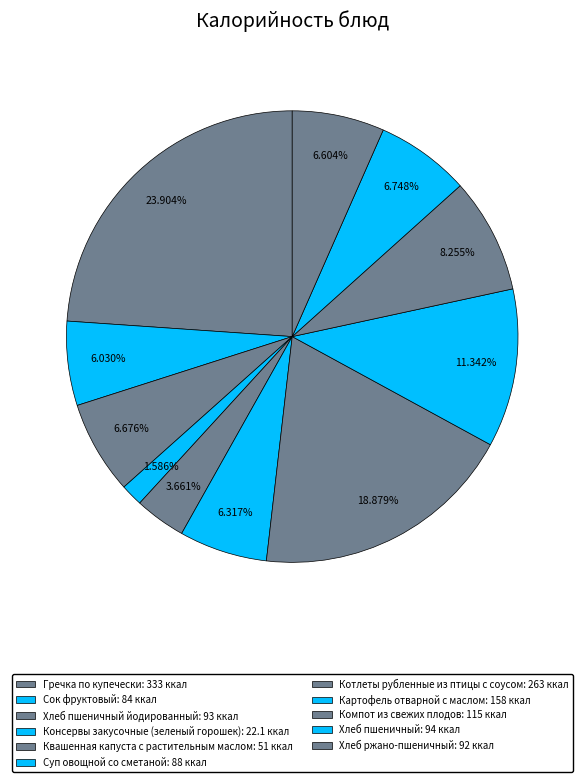

Which category has the biggest portion of the pie?

Гречка по купечески